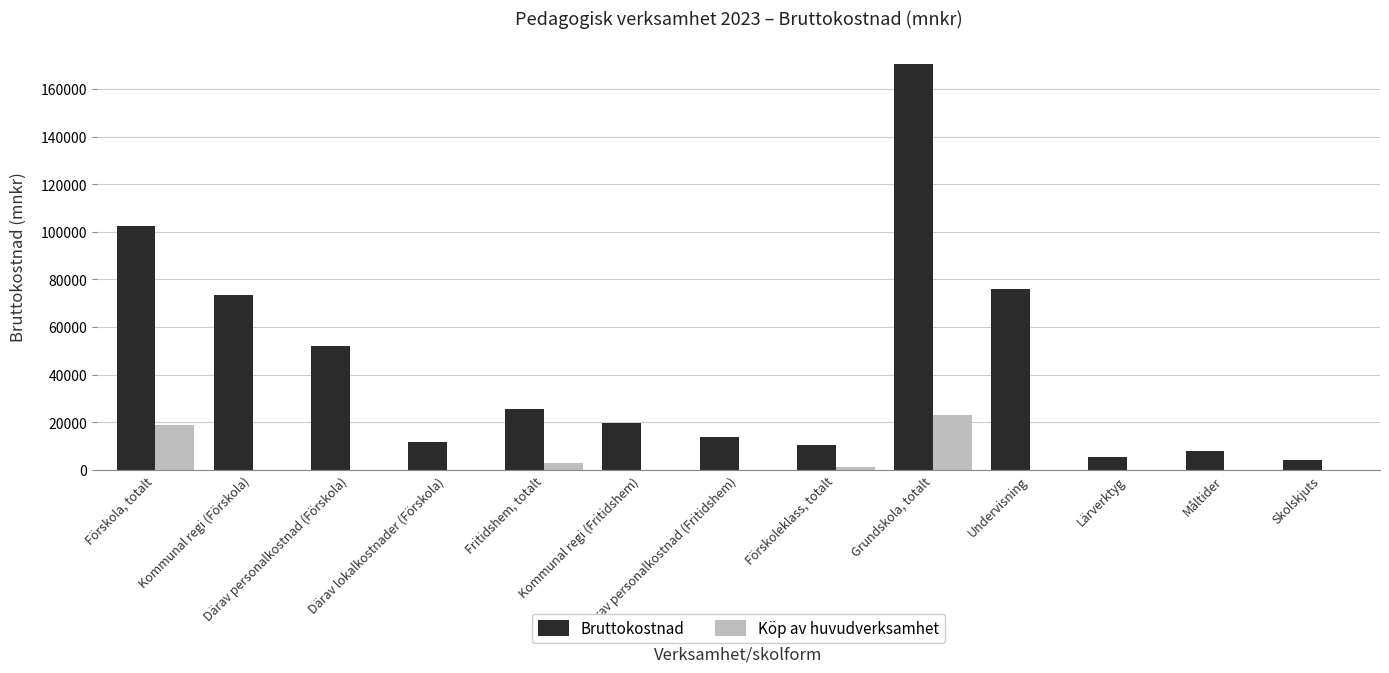

What is the total value across all series at Skolskjuts?

4174.4